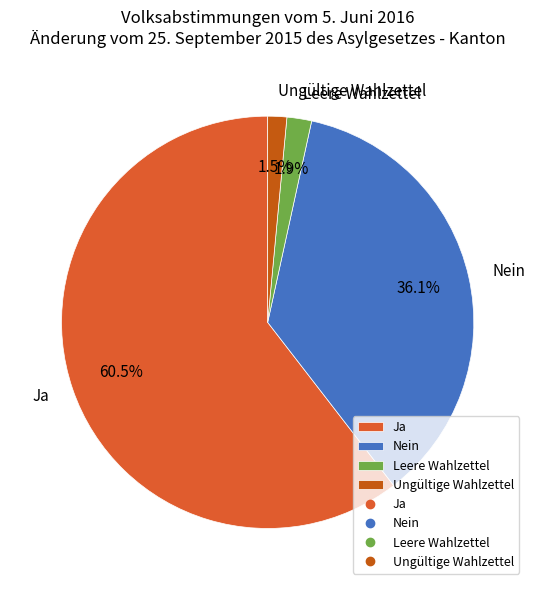

Between Nein and Ja, which is larger?

Ja